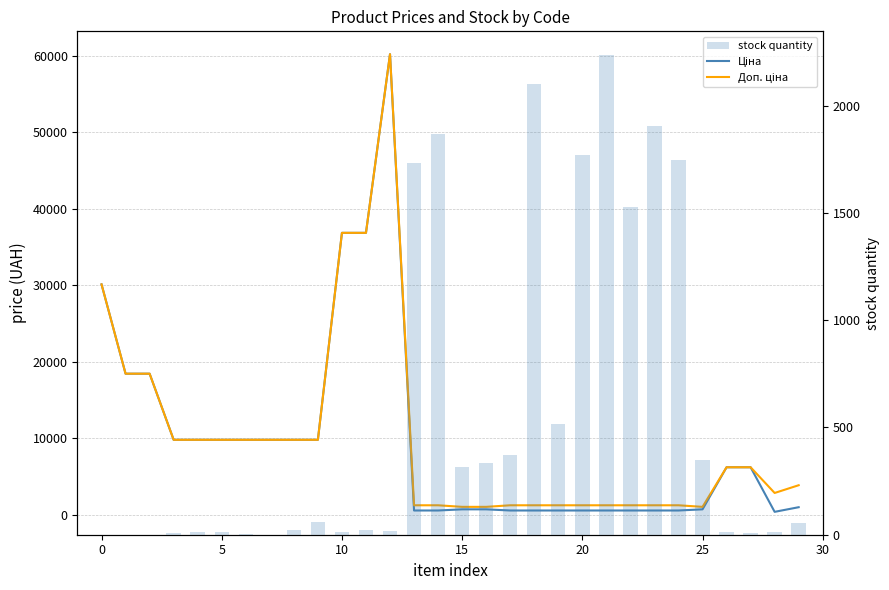

True or false: stock quantity has a value of 1868.0 at 14.

True